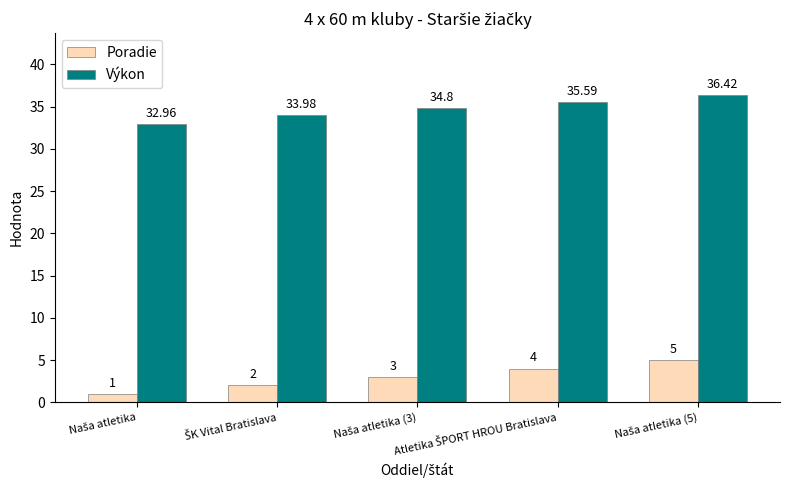

Which series has the largest total across all categories?

Výkon